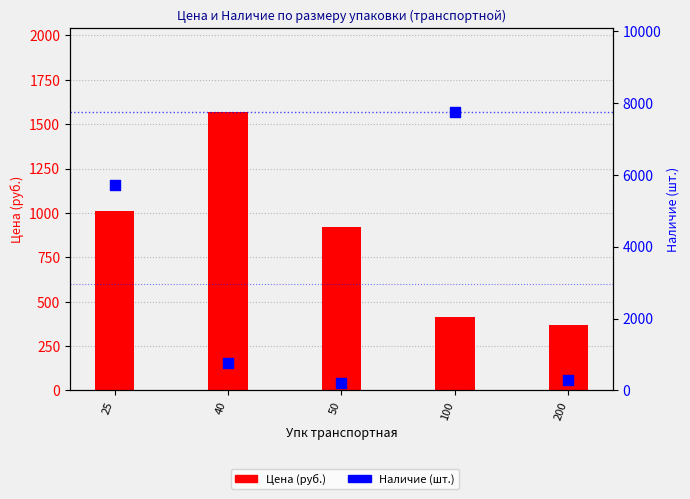

Which series contains the lowest Y value?

Наличие